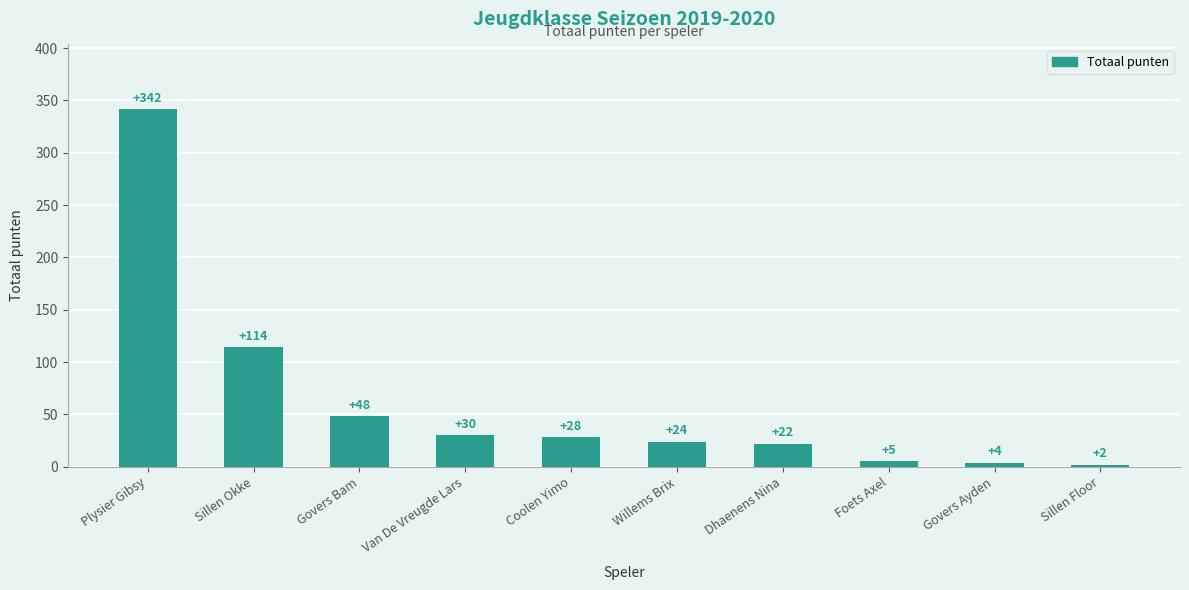

Reading left to right, list all the values displayed in this chart.

Plysier Gibsy=342	Sillen Okke=114	Govers Bam=48	Van De Vreugde Lars=30	Coolen Yimo=28	Willems Brix=24	Dhaenens Nina=22	Foets Axel=5	Govers Ayden=4	Sillen Floor=2